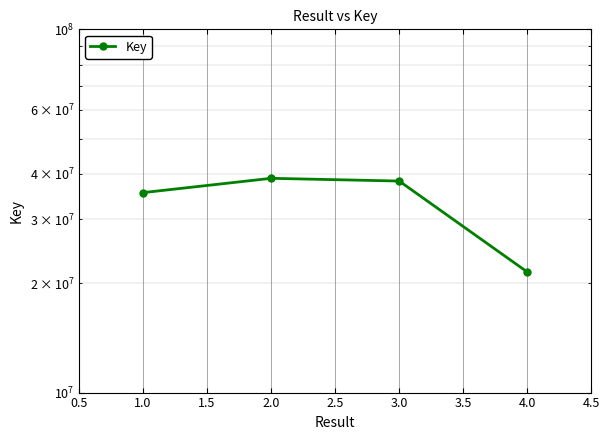

How many data points are above 38224201?

1